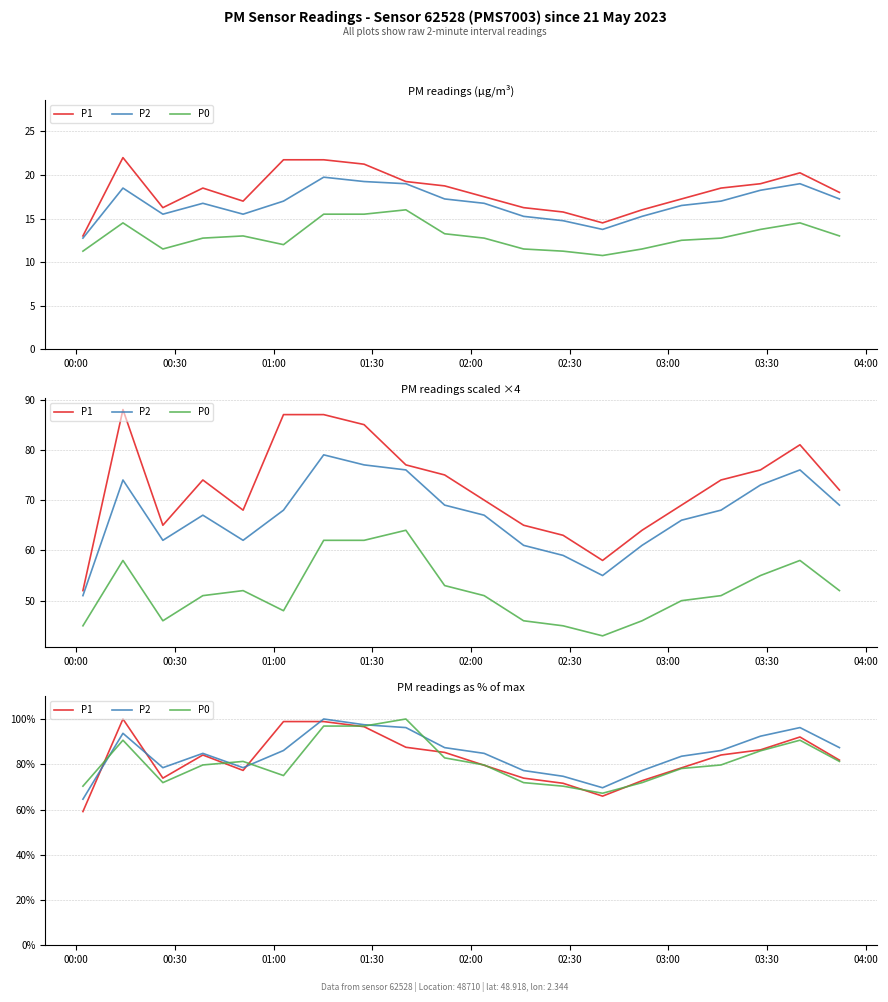

How many times do P2 and P1 cross each other?

4